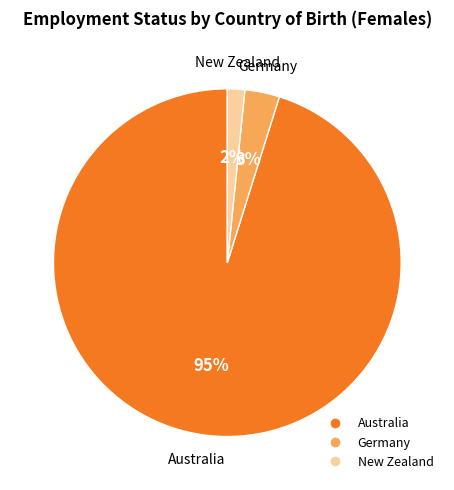

Does Australia represent more than half of the total?

Yes